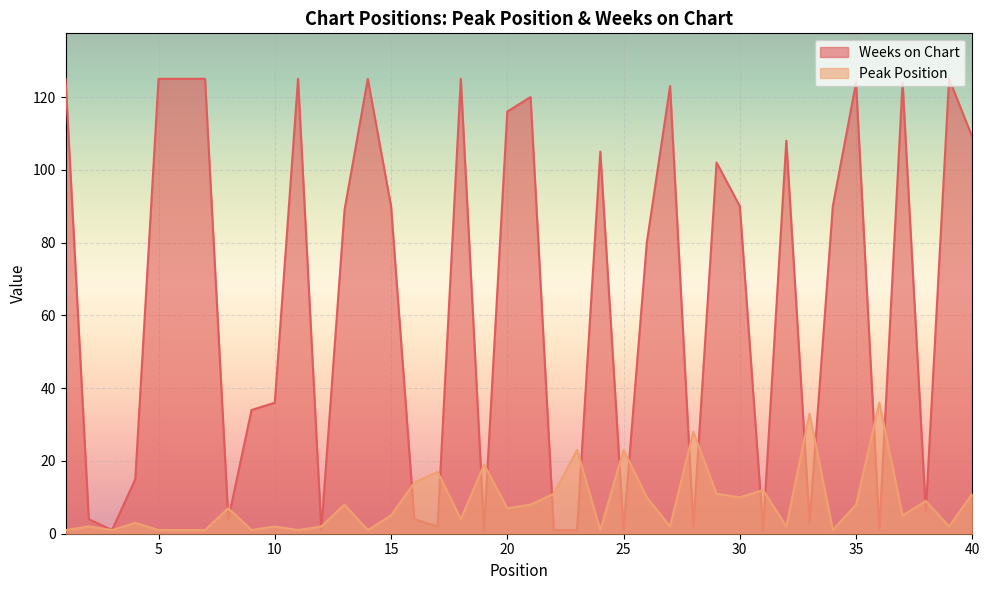

At which label is Weeks on Chart closest to 63?

26